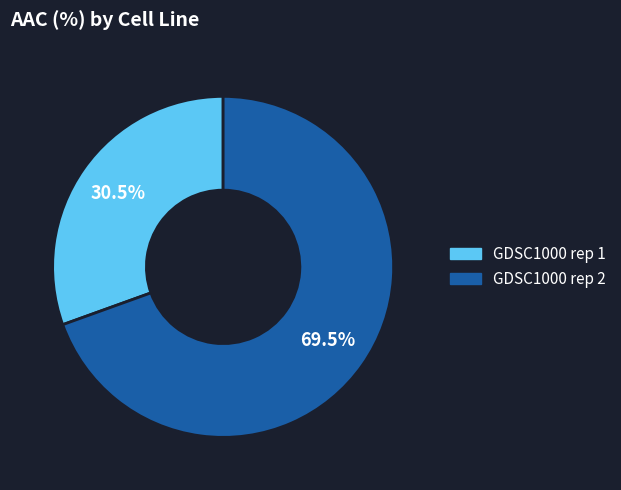

What is the ratio of the value at GDSC1000 rep 2 to the value at GDSC1000 rep 1?

2.3